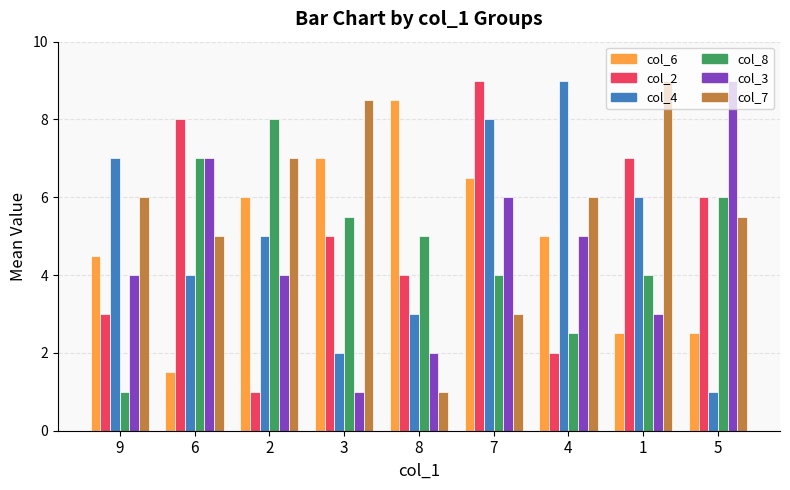

Reading left to right, list all the values displayed in this chart.

col_6: 4.5	1.5	6.0	7.0	8.5	6.5	5.0	2.5	2.5
col_2: 3.0	8.0	1.0	5.0	4.0	9.0	2.0	7.0	6.0
col_4: 7.0	4.0	5.0	2.0	3.0	8.0	9.0	6.0	1.0
col_8: 1.0	7.0	8.0	5.5	5.0	4.0	2.5	4.0	6.0
col_3: 4.0	7.0	4.0	1.0	2.0	6.0	5.0	3.0	9.0
col_7: 6.0	5.0	7.0	8.5	1.0	3.0	6.0	9.0	5.5